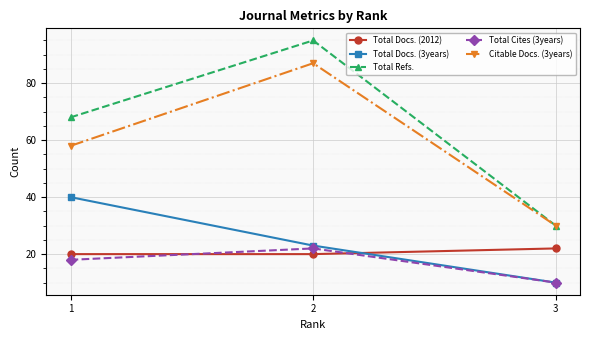

Reading left to right, list all the values displayed in this chart.

Total Docs. (2012): 20	20	22
Total Docs. (3years): 40	23	10
Total Refs.: 68	95	30
Total Cites (3years): 18	22	10
Citable Docs. (3years): 58	87	30